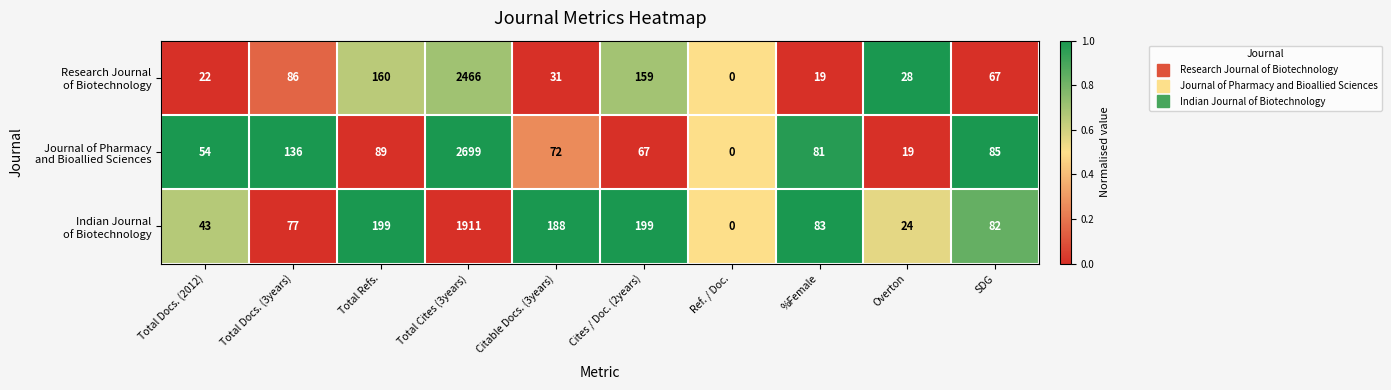

What is the difference between the highest and lowest values at SDG?

18